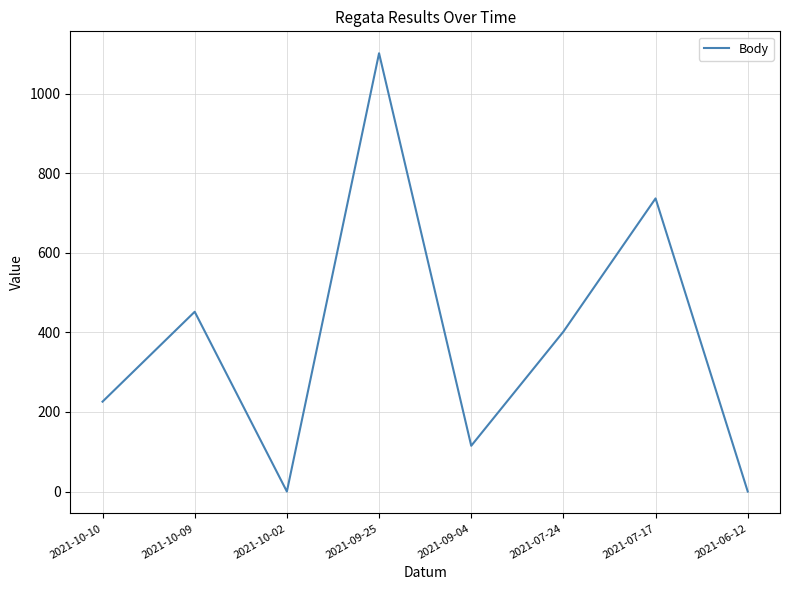

What is the ratio of the value at 2021-10-09 to the value at 2021-07-24?

1.1